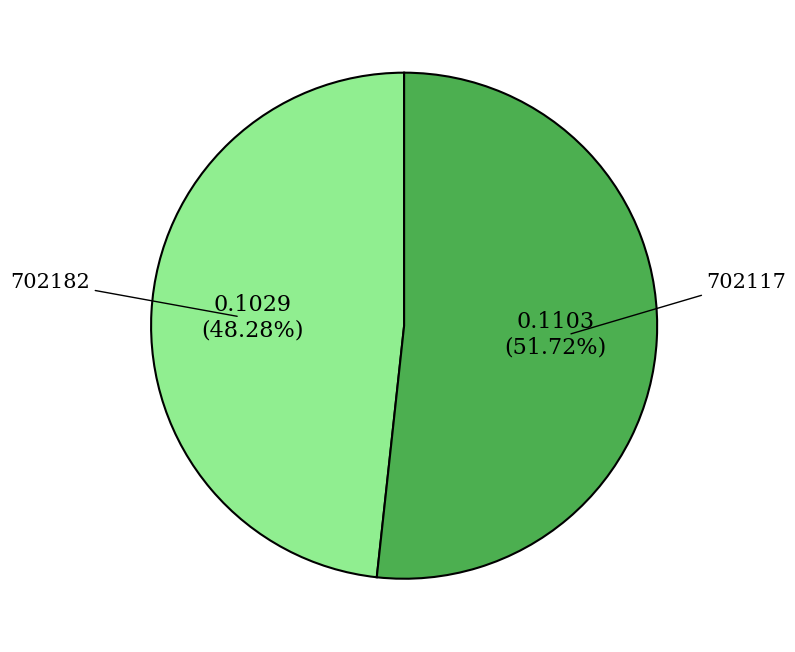

What is the largest slice in the pie chart?

702117